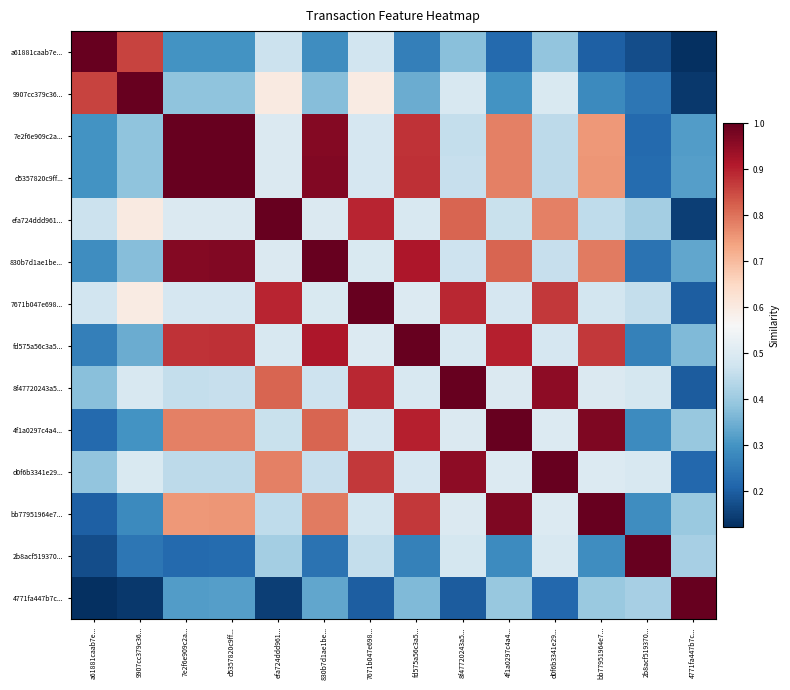

How many data points does each series have?

14